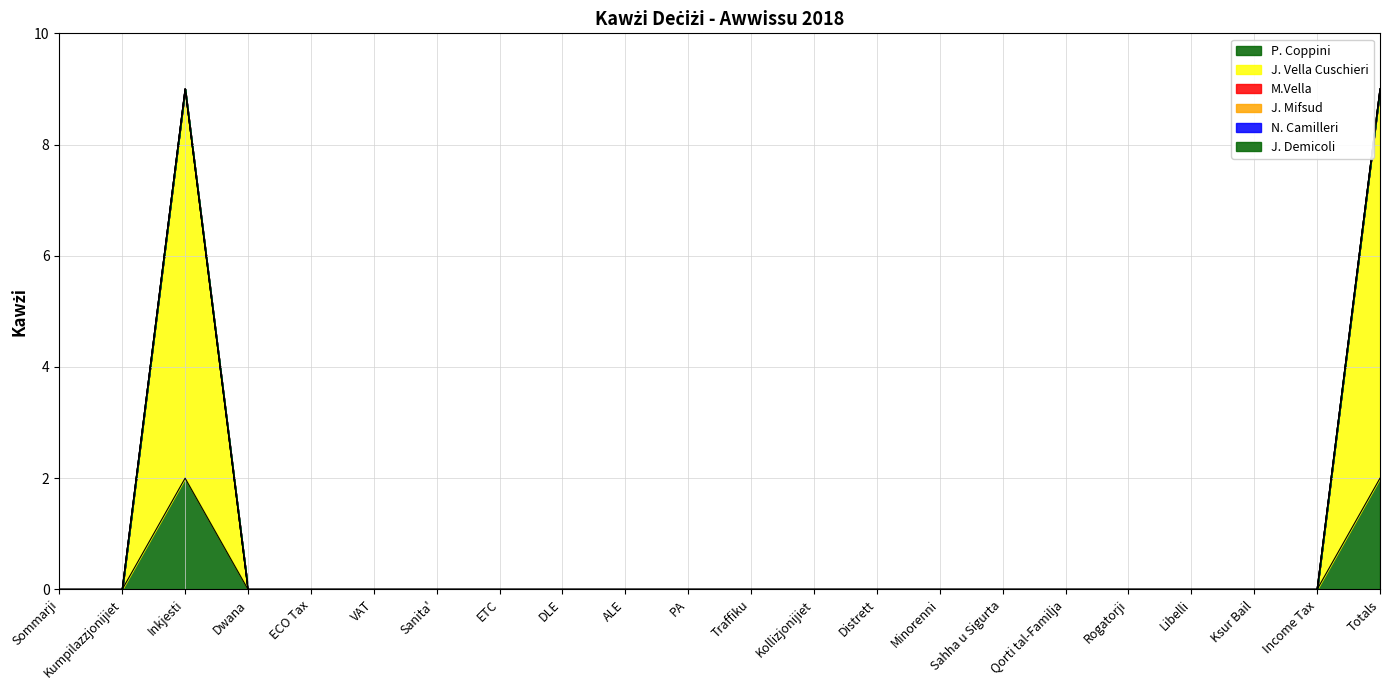

What is the label of the 5th point from the left?

ECO Tax